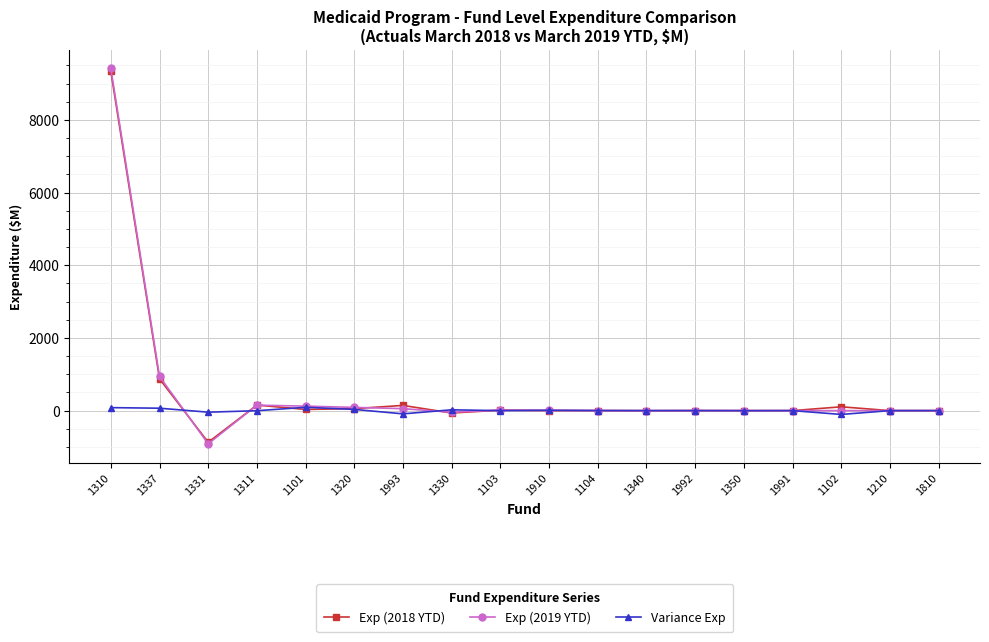

What value does the Variance Exp series have at 1350?

-0.4